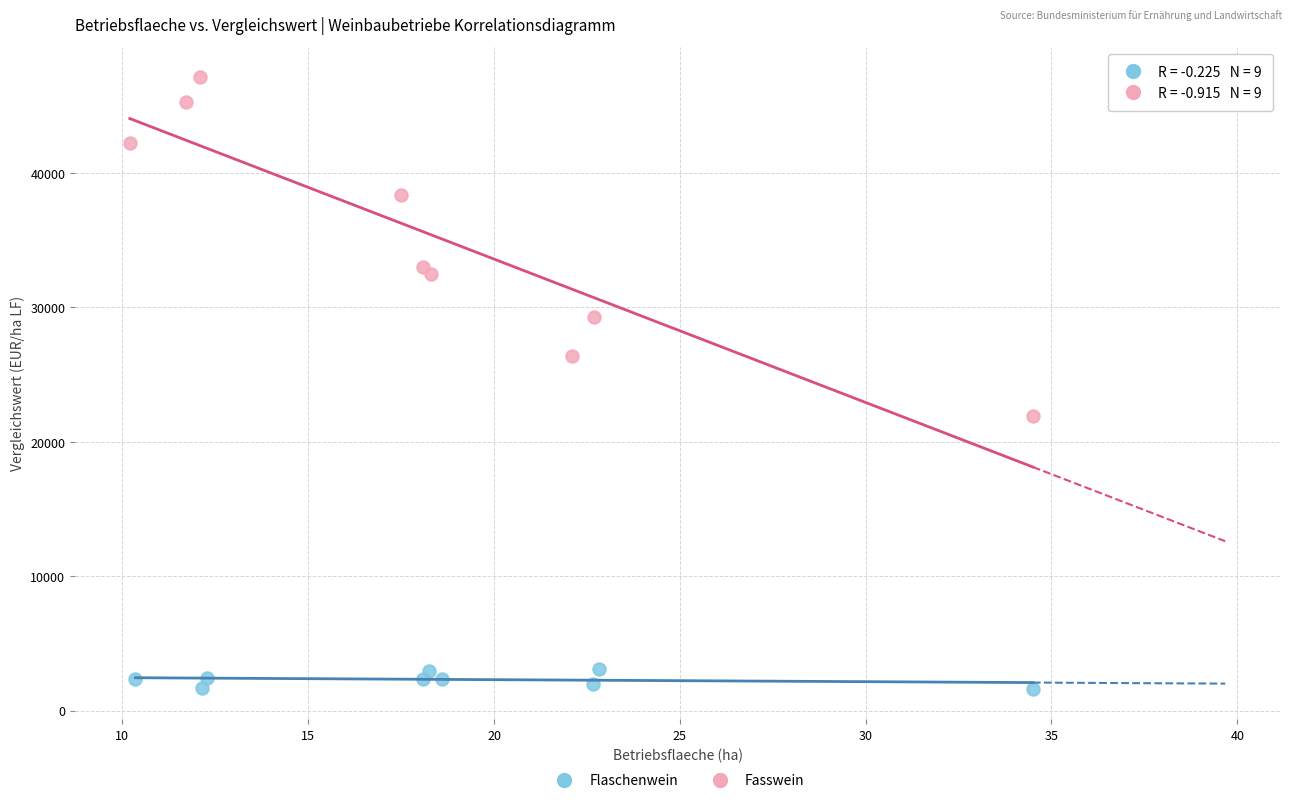

Which series contains the highest Y value?

Fasswein